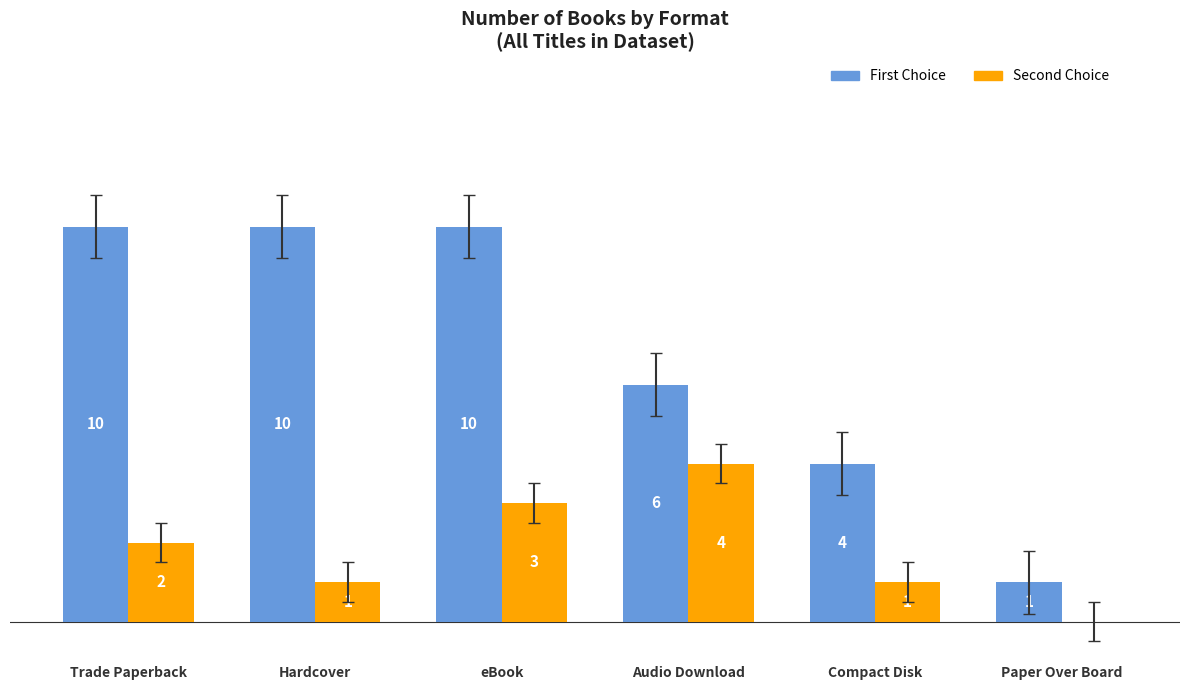

Which series changed the most between eBook and Compact Disk?

First Choice